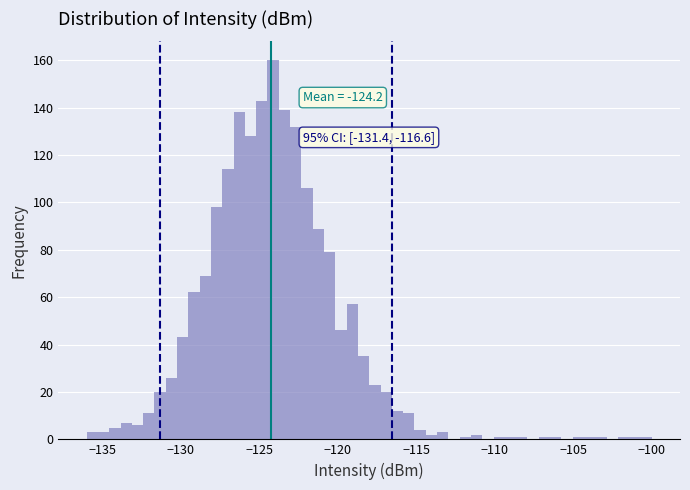

Read against the x-axis, roughly where is the centre of the tallest bar?

-124.0